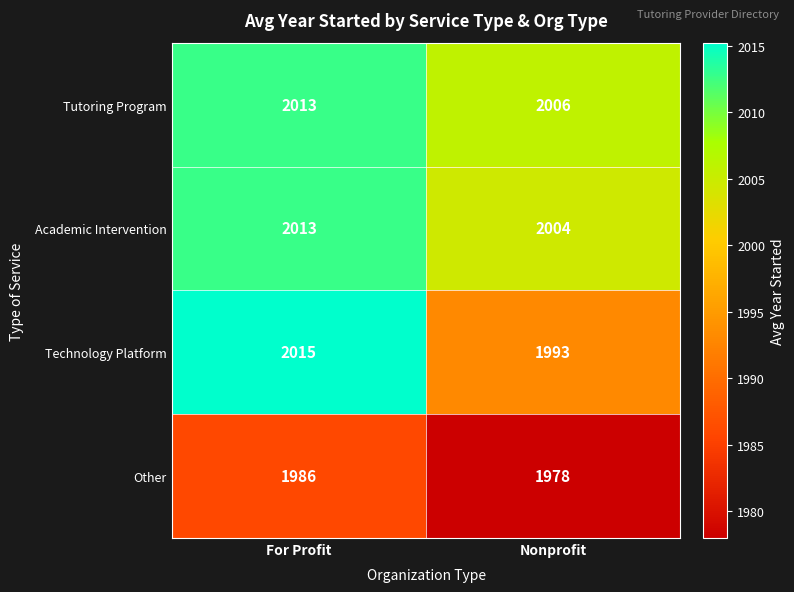

What value does the Academic Intervention series have at For Profit?

2013